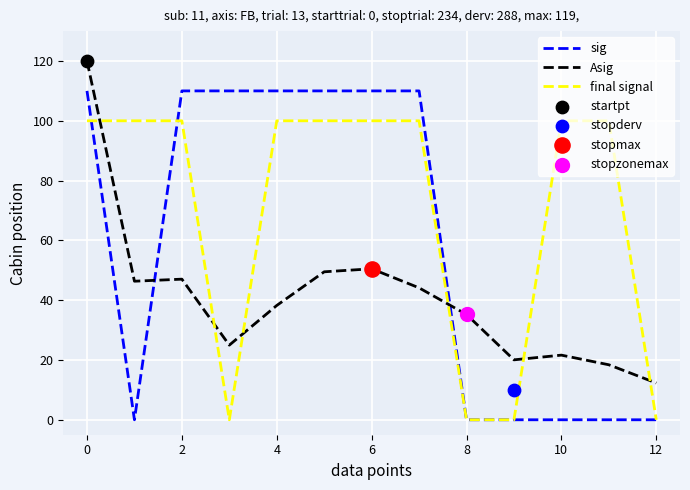

At how many categories does at least one series exceed 38?

10